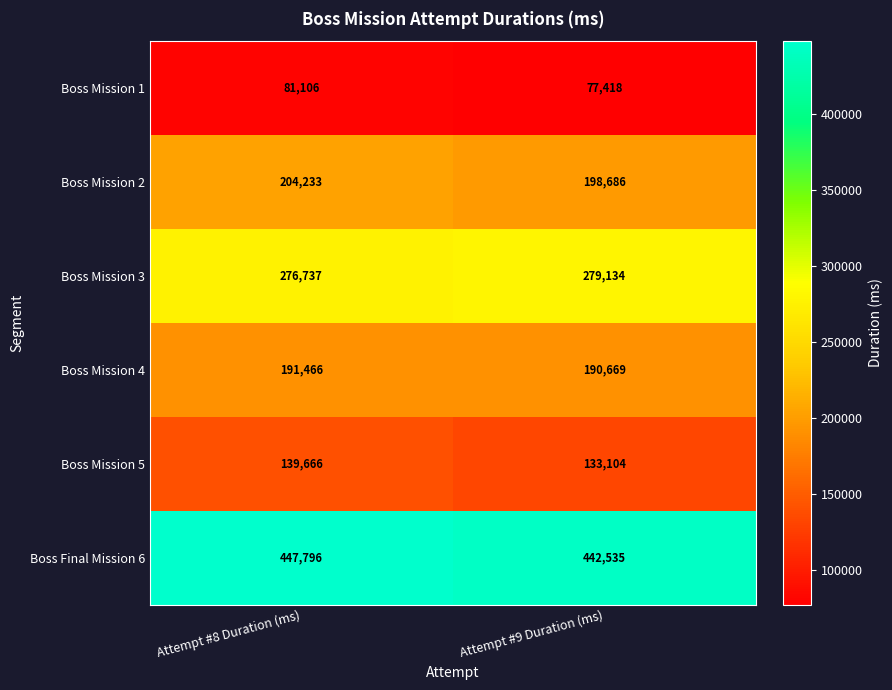

Rank the series at Attempt #8 Duration (ms) from highest to lowest value.

Boss Final Mission 6, Boss Mission 3, Boss Mission 2, Boss Mission 4, Boss Mission 5, Boss Mission 1